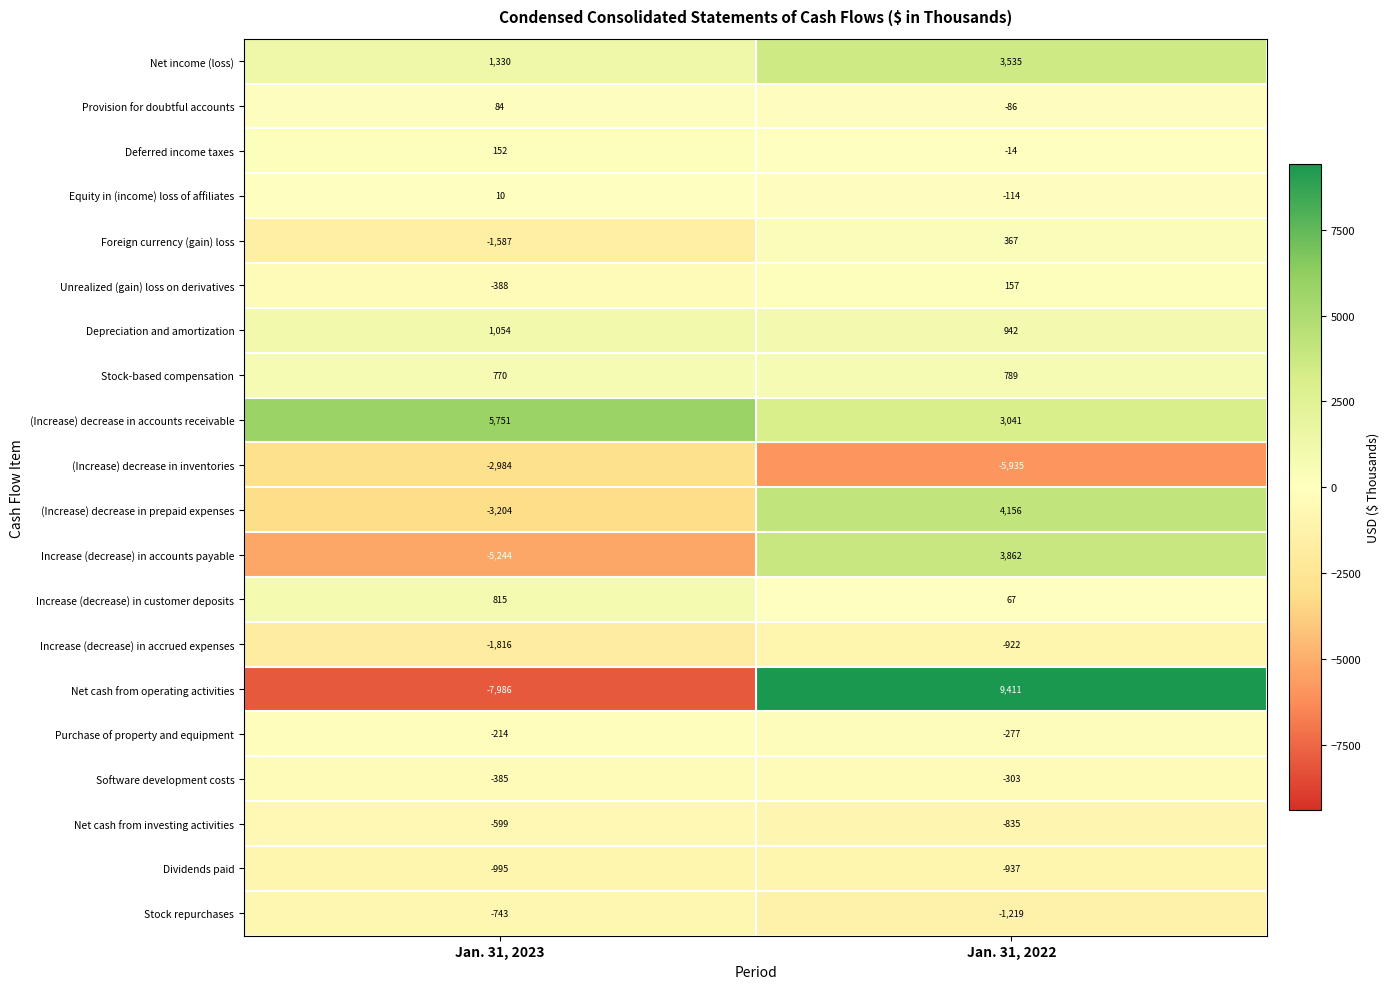

Which category has the lowest value across all series?

Jan. 31, 2023